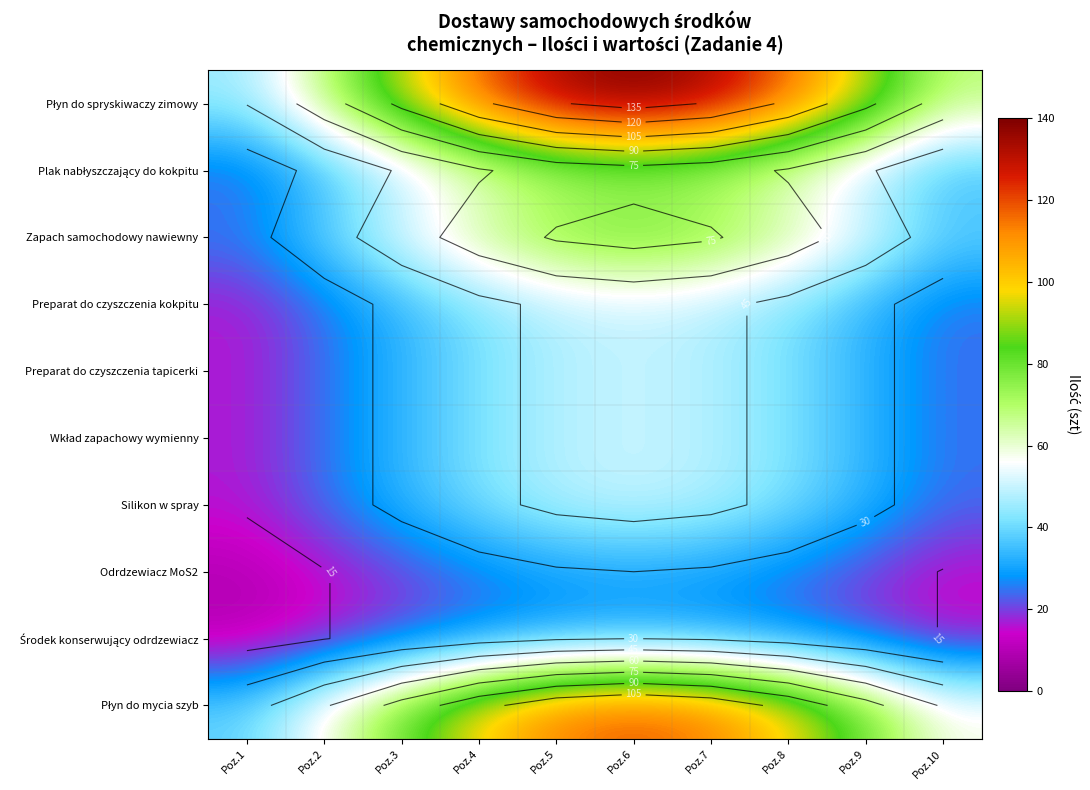

Where does the Preparat do czyszczenia tapicerki series first go above 41?

Poz.4